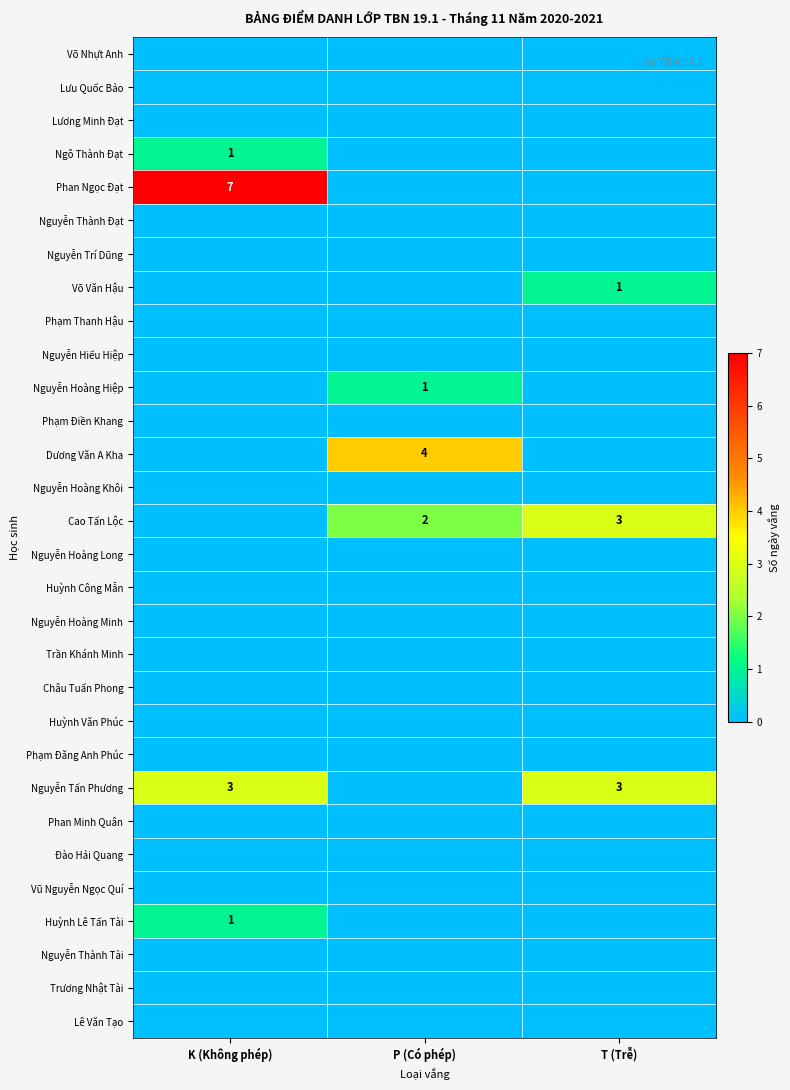

Which series has the largest range (max minus min)?

Phan Ngọc Đạt